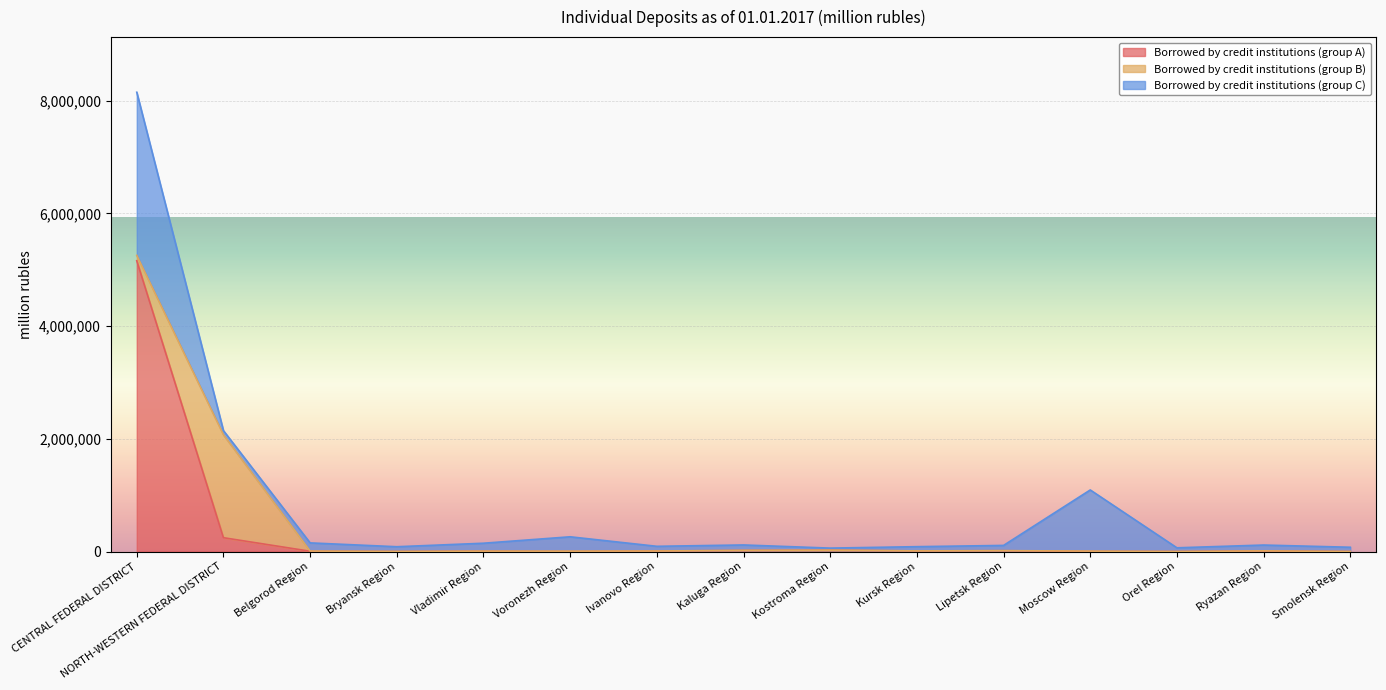

How many lines are shown in the chart?

3